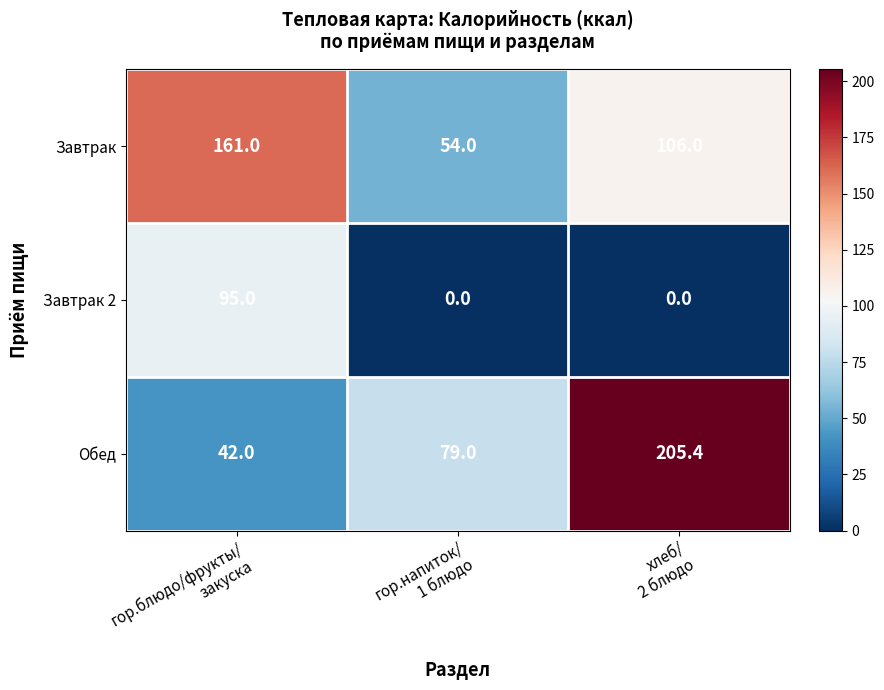

Count the Завтрак values in the range 54 to 161.

3